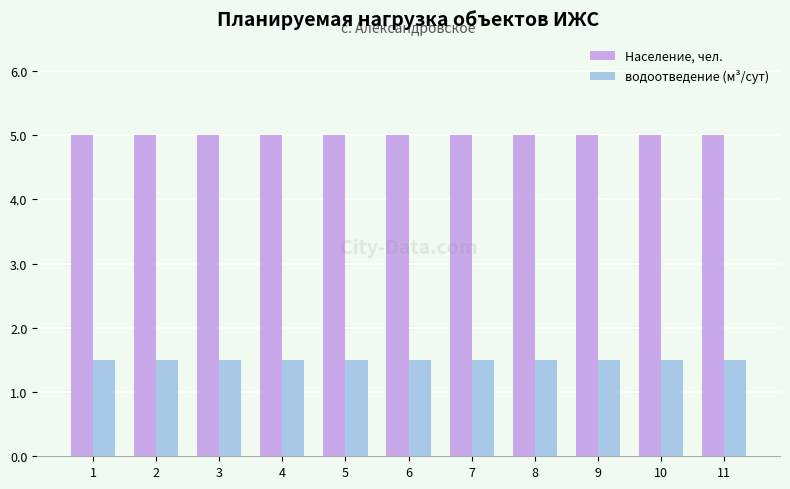

What value does the Население, чел. series have at 6?

5.0